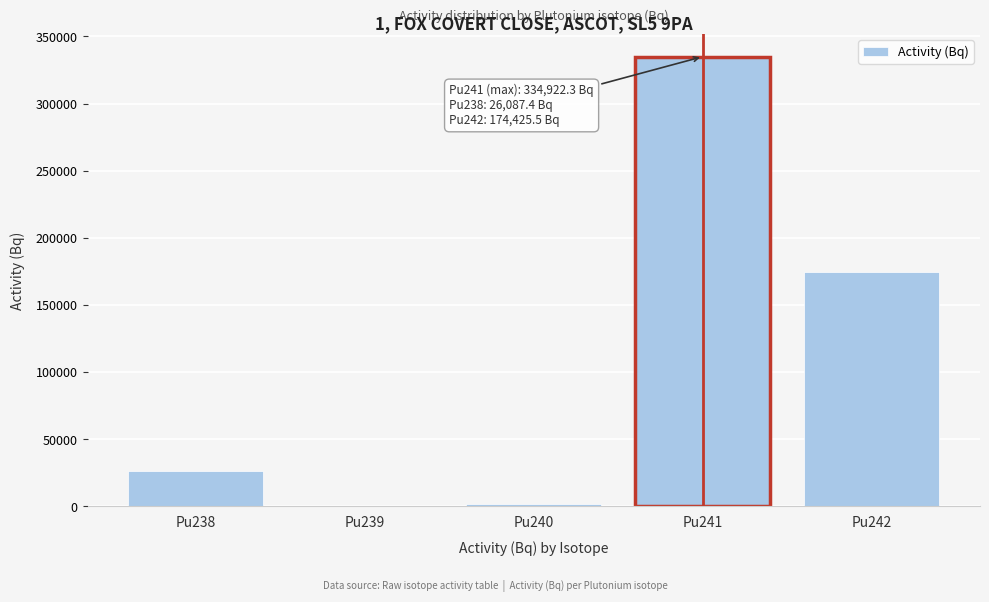

Reading left to right, extract all data points from this chart.

Pu238=26087.4	Pu239=131.9	Pu240=1993.4	Pu241=334922.3	Pu242=174425.5